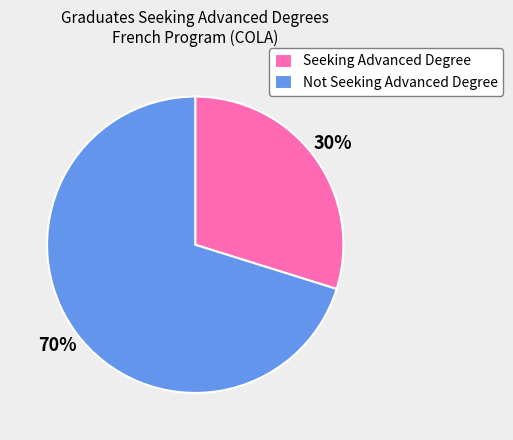

Rank the categories by value from highest to lowest.

Not Seeking Advanced Degree, Seeking Advanced Degree